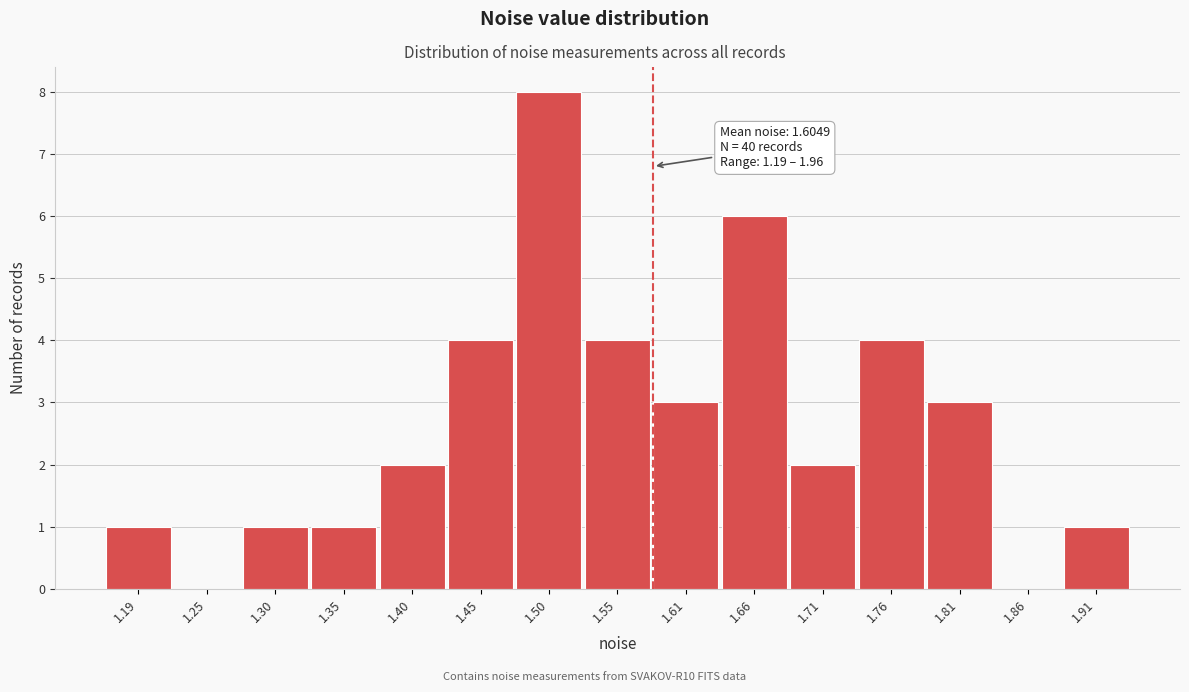

Reading right to left, what are all the values shown in this chart?

1.91=1	1.86=0	1.81=3	1.76=4	1.71=2	1.66=6	1.61=3	1.55=4	1.50=8	1.45=4	1.40=2	1.35=1	1.30=1	1.25=0	1.19=1